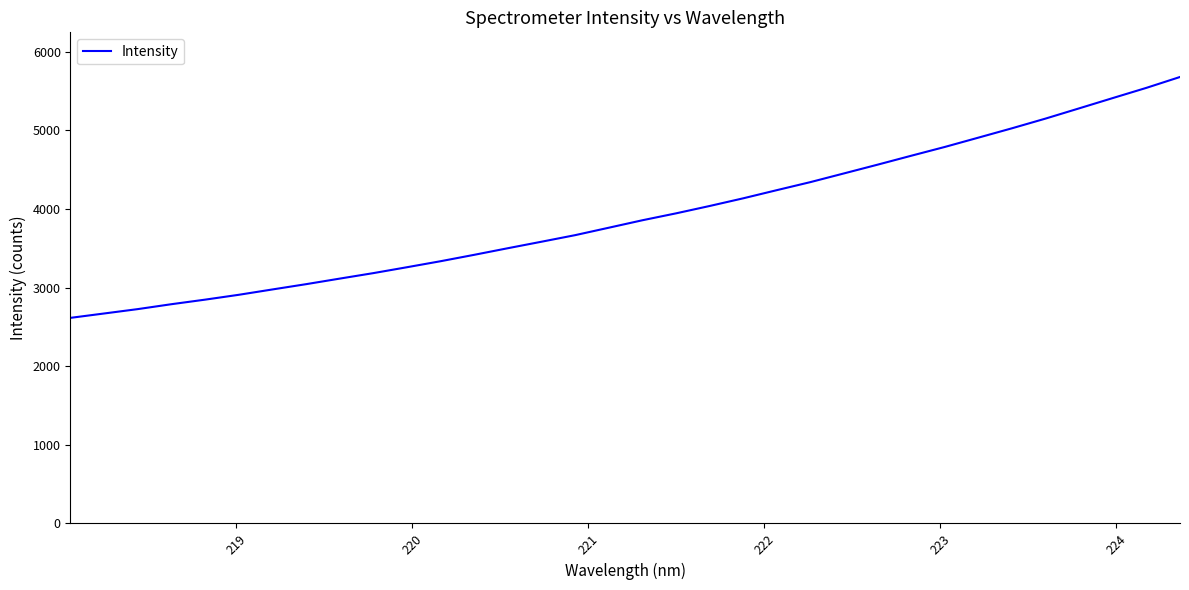

What is the smallest value displayed?

2614.7